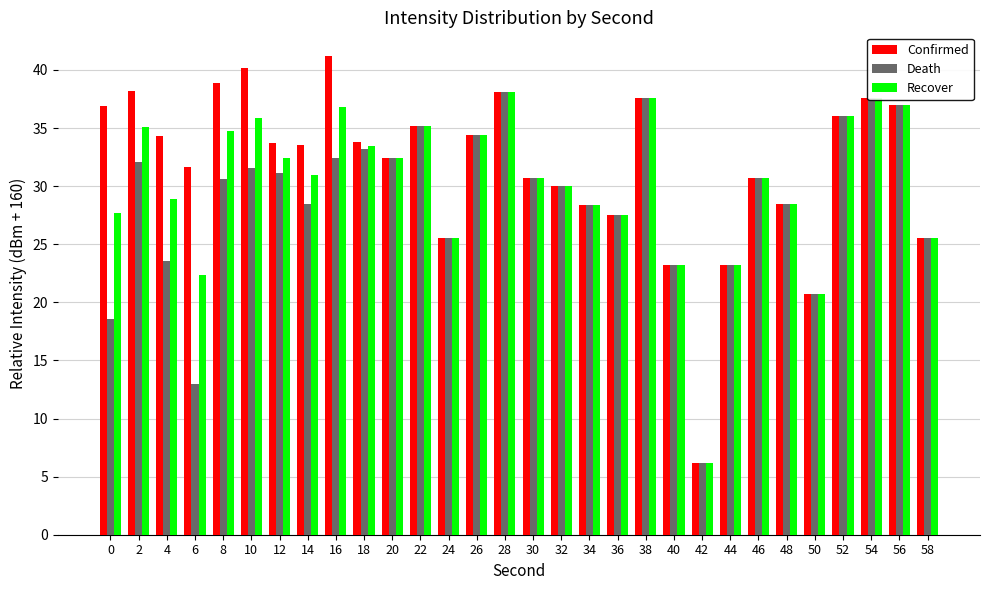

True or false: Recover has a value of 34.4 at 26.

True